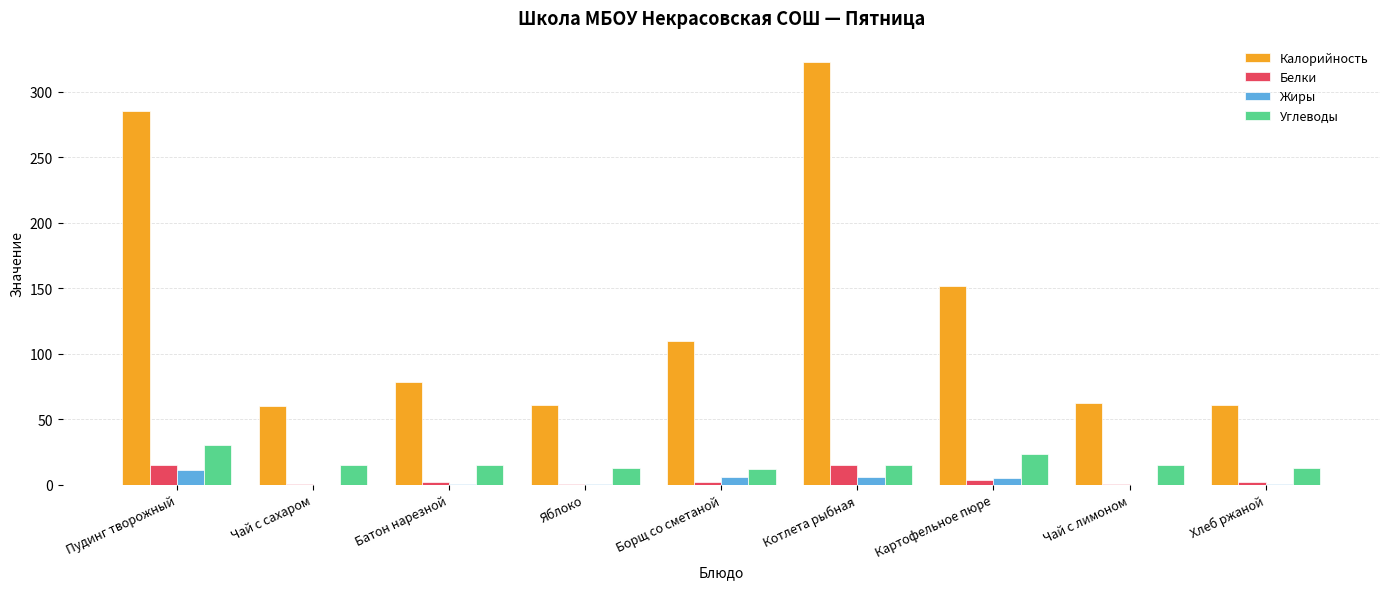

What is the sum of all Жиры values?

29.6